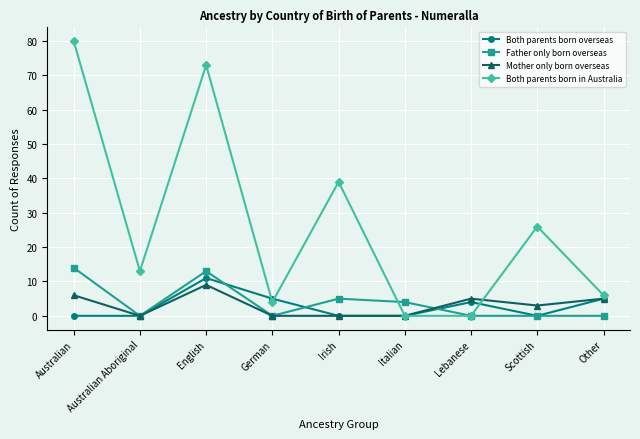

What is the average value of the Father only born overseas series?

4